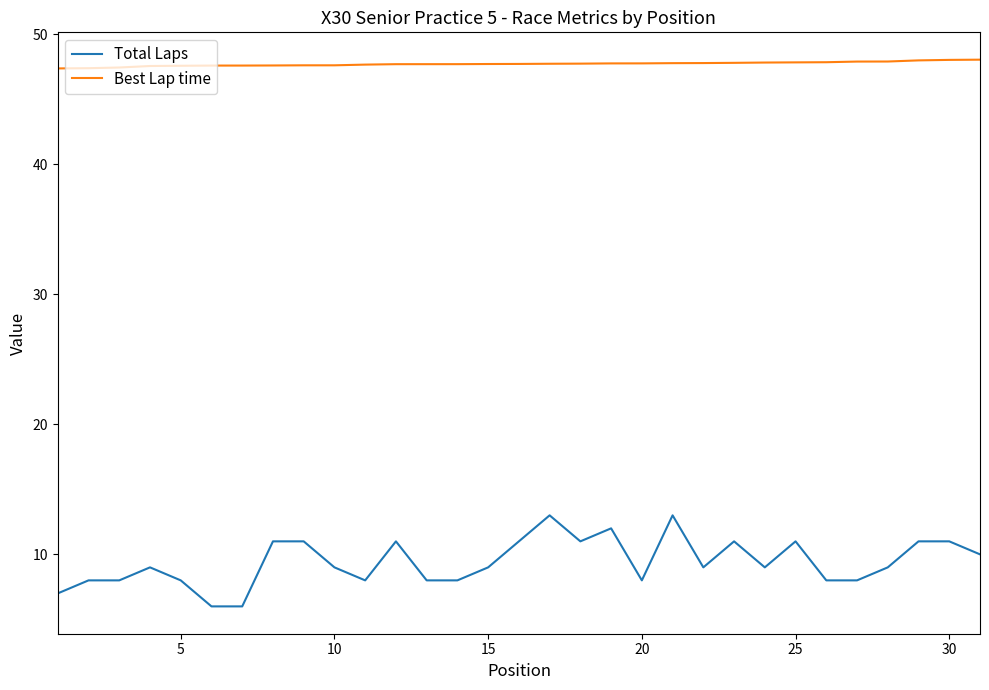

Which series has the largest total across all categories?

Best Lap time